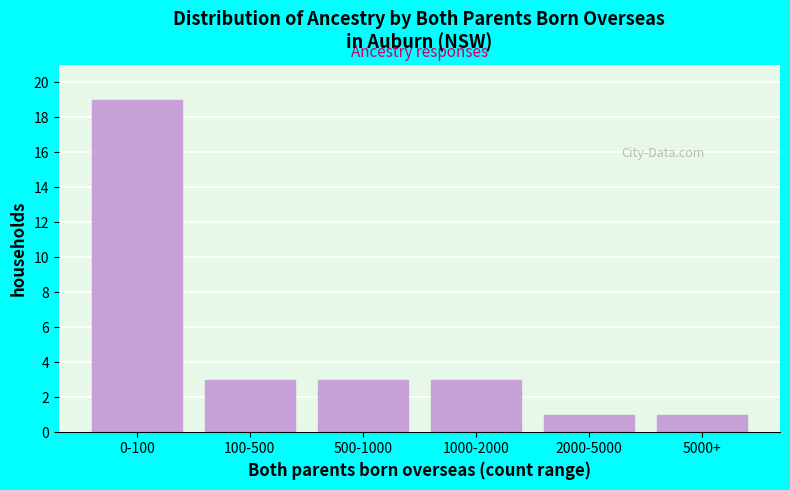

Reading left to right, list all the values displayed in this chart.

0-100=19	100-500=3	500-1000=3	1000-2000=3	2000-5000=1	5000+=1